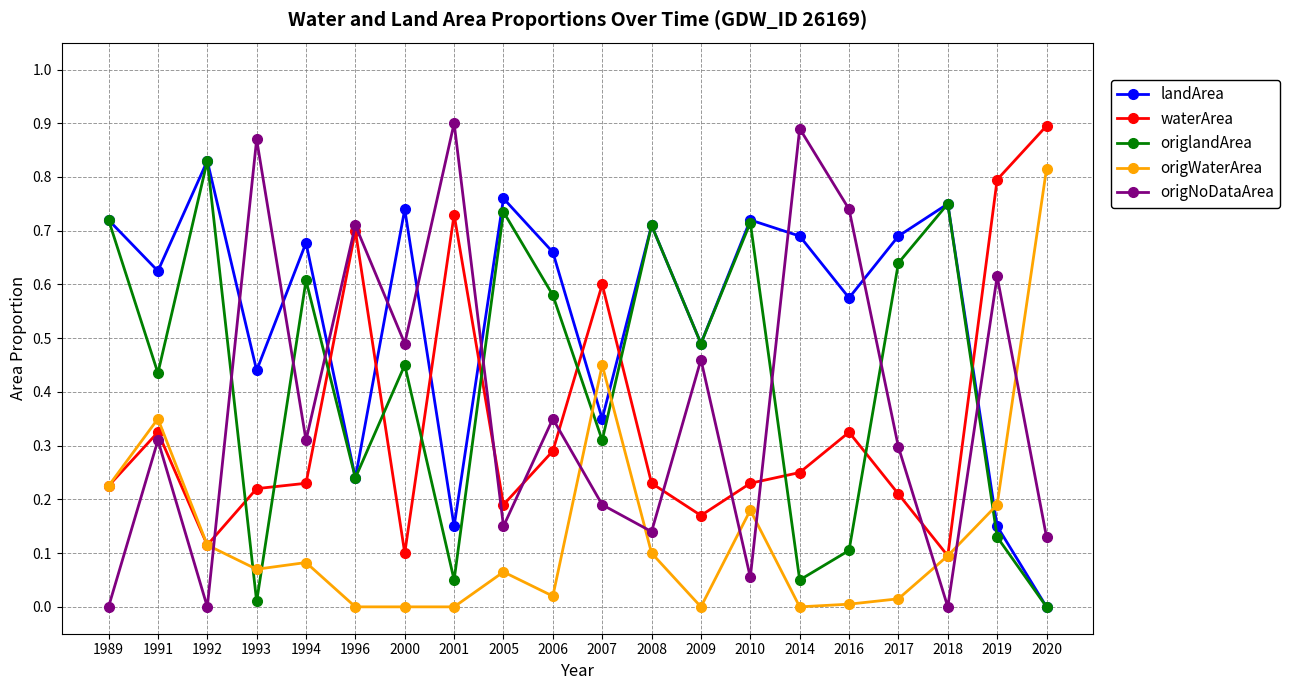

True or false: waterArea and landArea cross at least once.

True